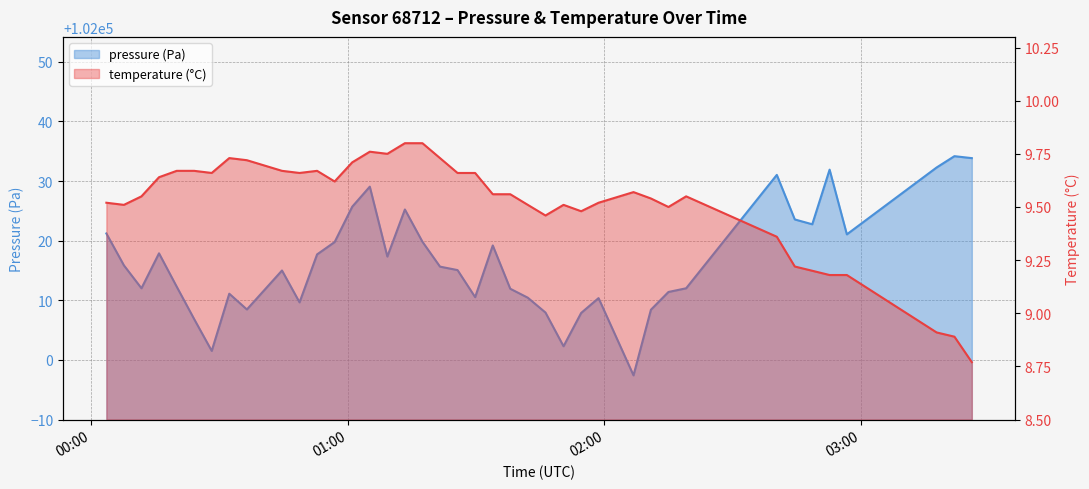

List the series in order of their overall mean, lowest first.

temperature, pressure_kPa